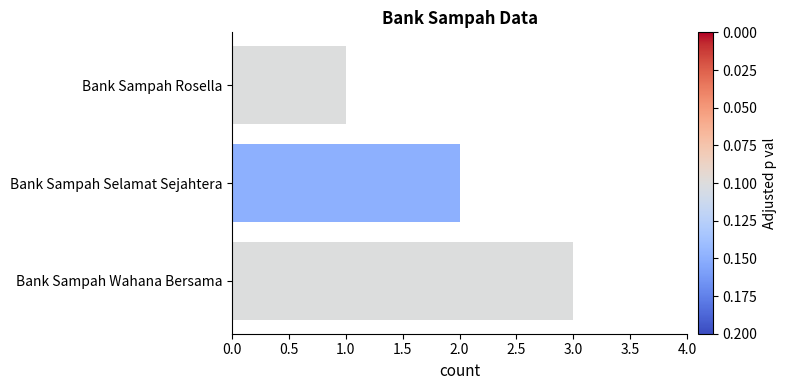

What value does the data have at Bank Sampah Wahana Bersama?

3